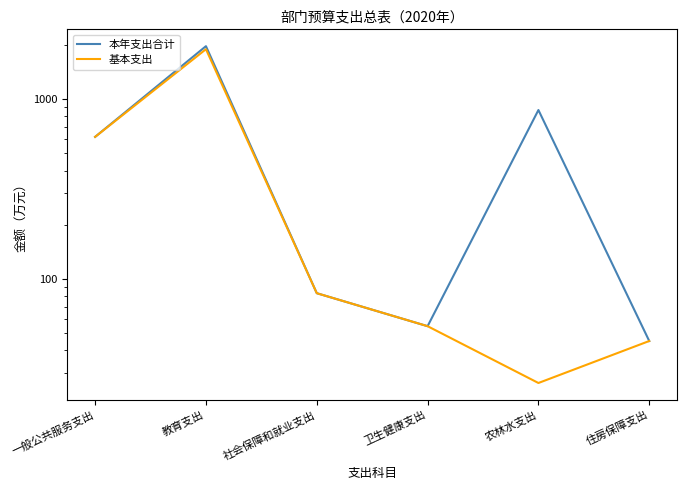

What is the sum of all 本年支出合计 values?

3632.5